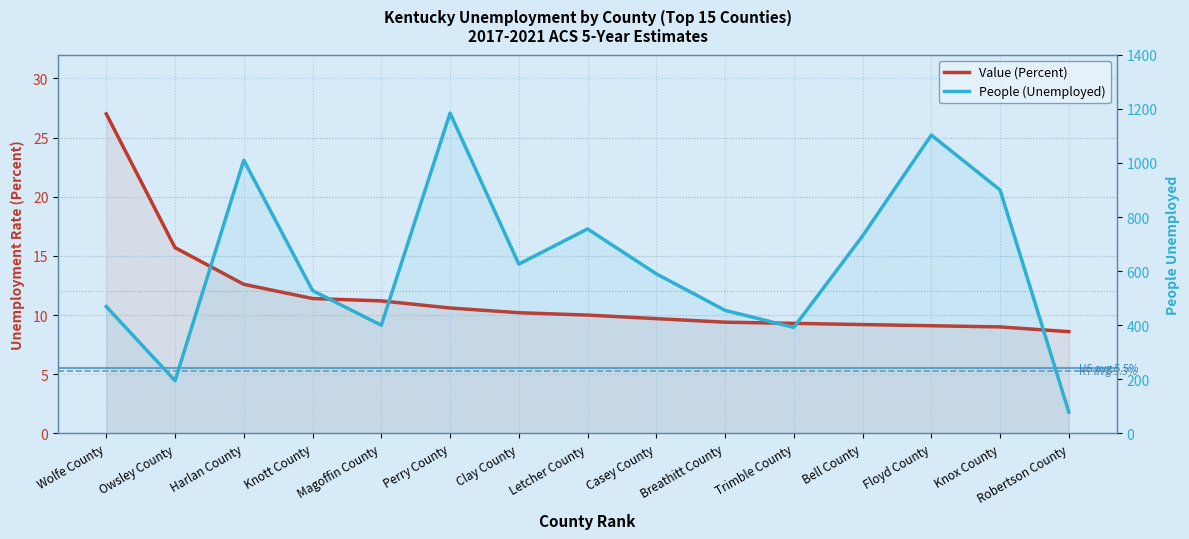

The value of People (Unemployed) at Perry County is 1184.0. True or false?

True